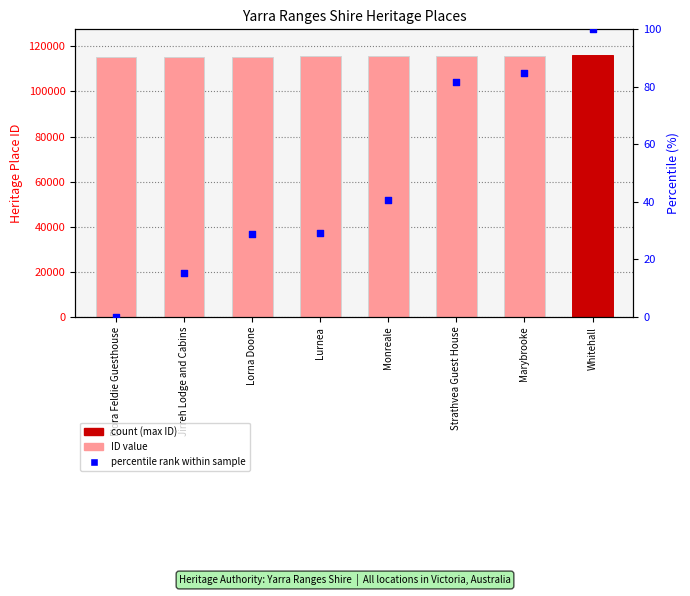

At how many categories does at least one series exceed 18297?

8